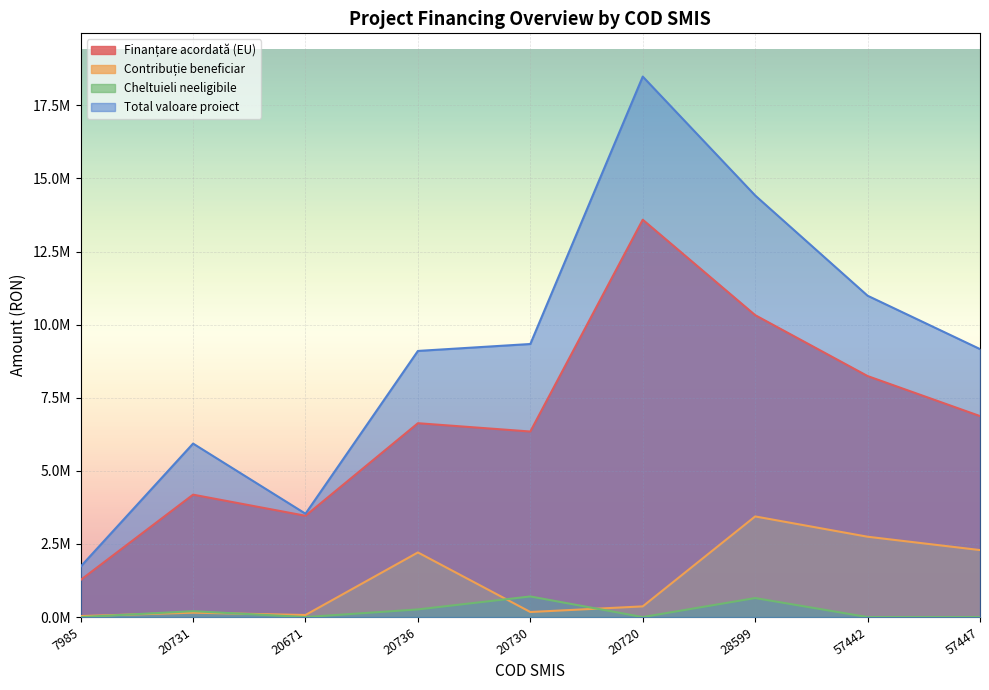

Where is the first local maximum for Cheltuieli neeligibile?

20731